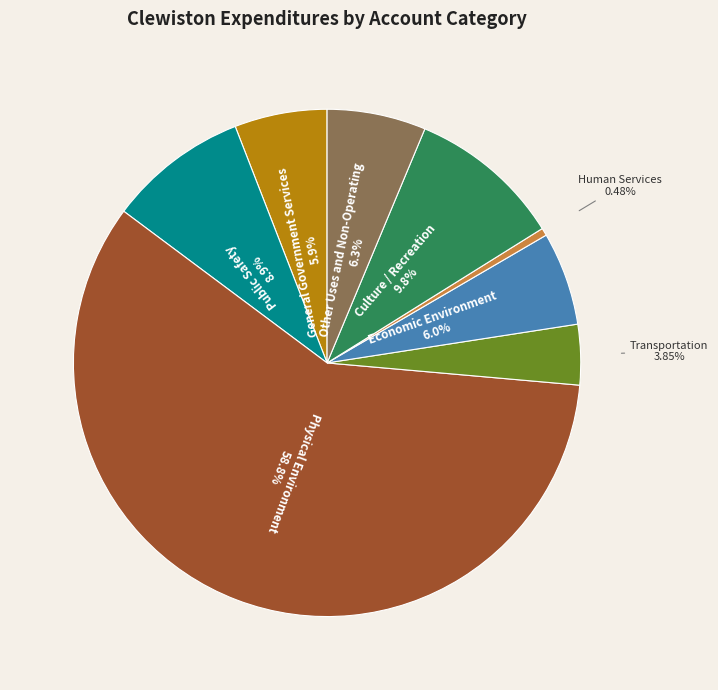

Does any single category account for the majority?

Yes